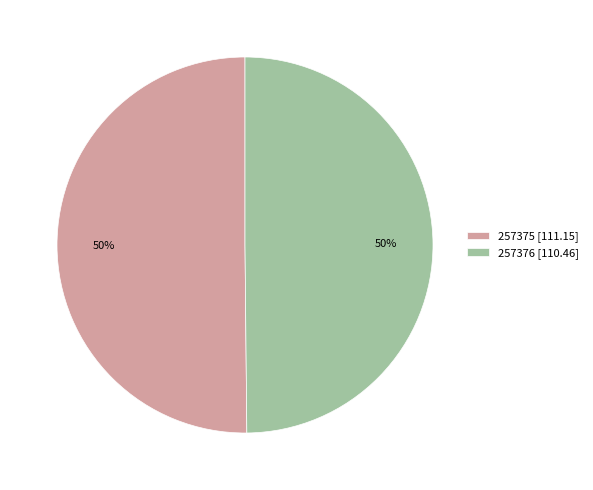

Approximately how many times larger is the value at 257376 compared to 257375?

1.0